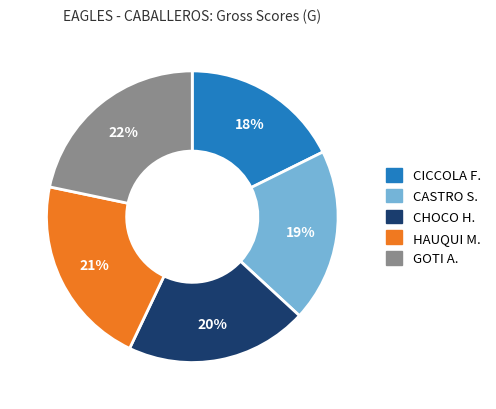

Is there any slice that represents more than half of the pie?

No